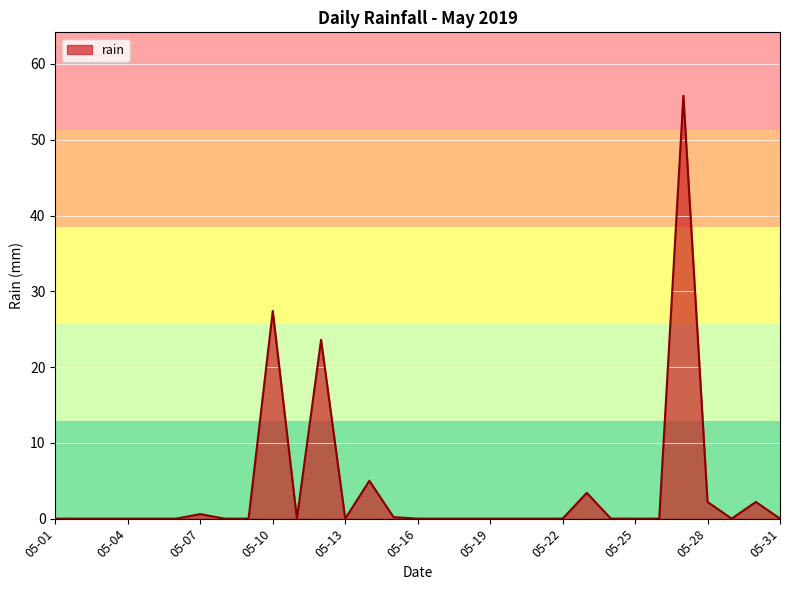

What is the greatest value displayed?

55.8